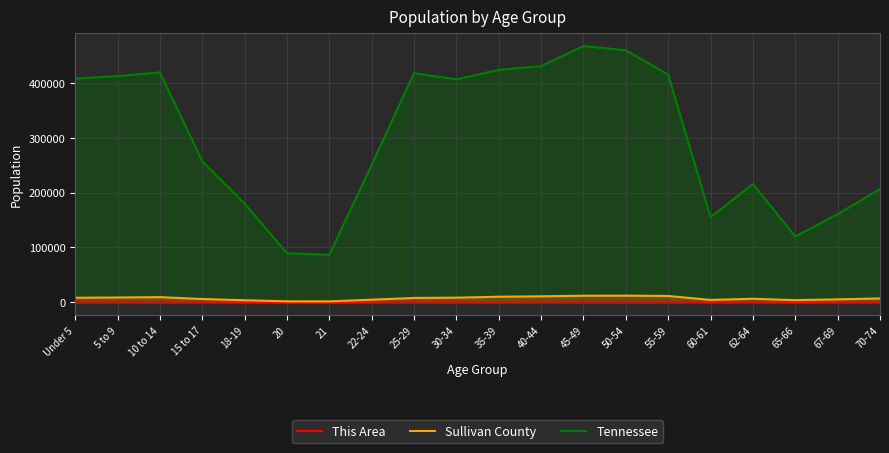

How many data points does each series have?

20